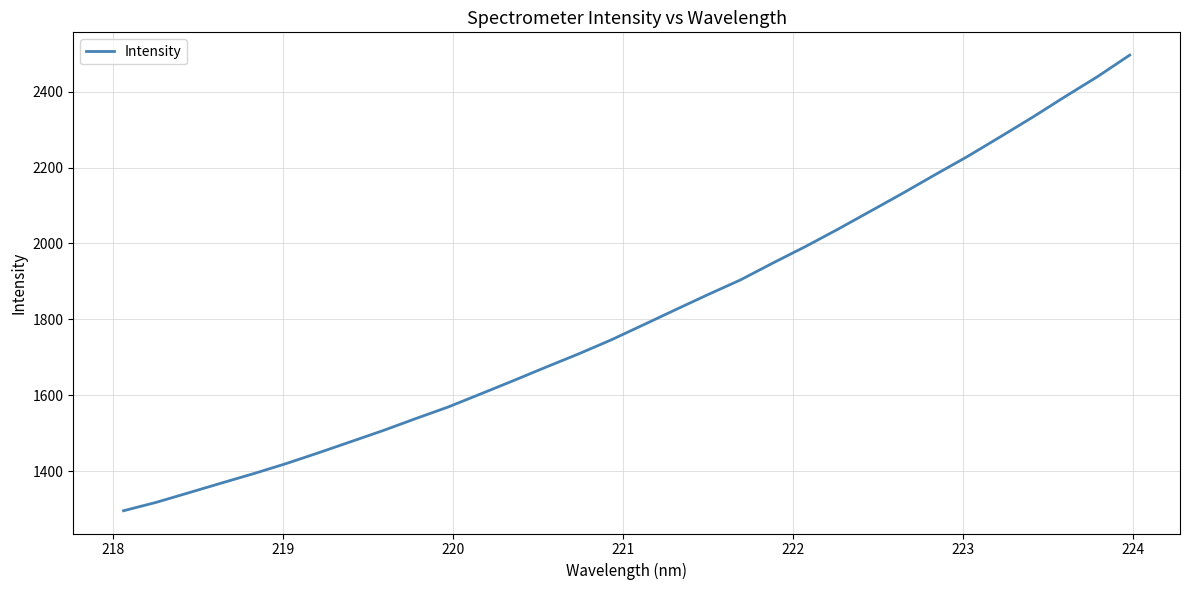

What is the smallest value displayed?

1296.1